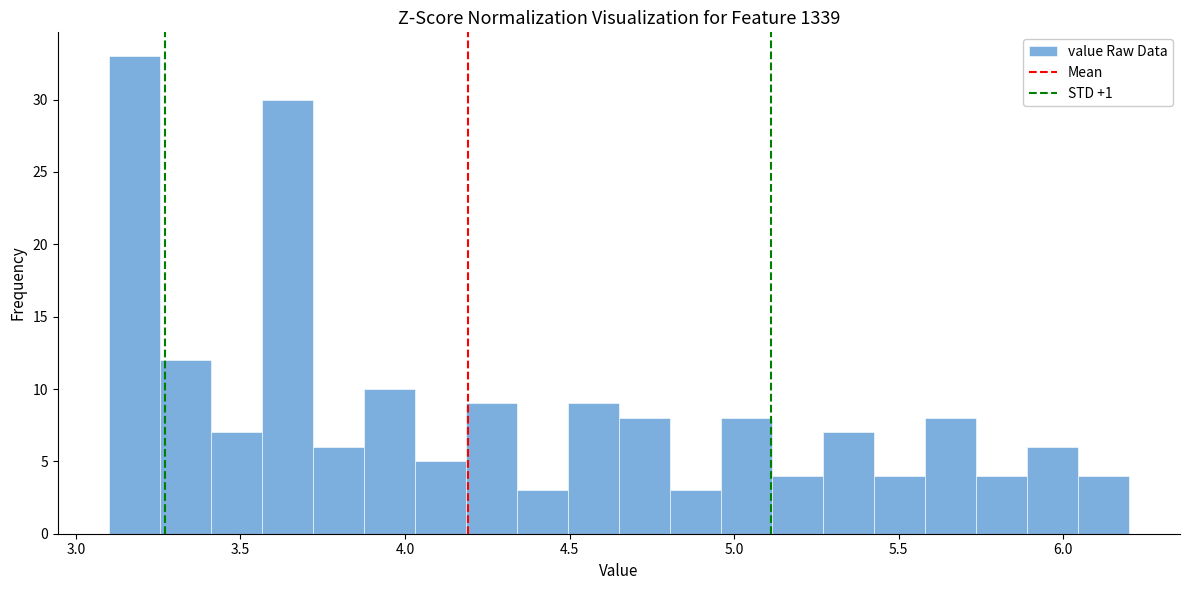

Around what value on the x-axis is the tallest bar? Give the approximate position of its centre, as read against the axis.

3.20